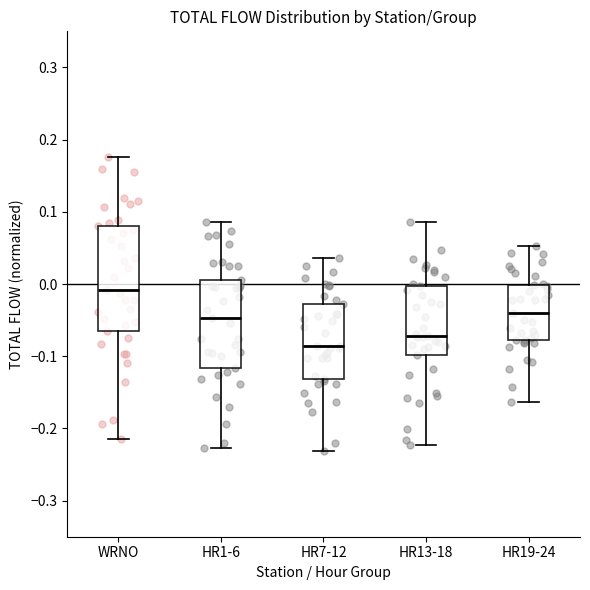

Where does the median line of the box for HR13-18 sit on the y-axis? The values are not printed on the chart, so give them approximately, as read against the axis.

-0.07